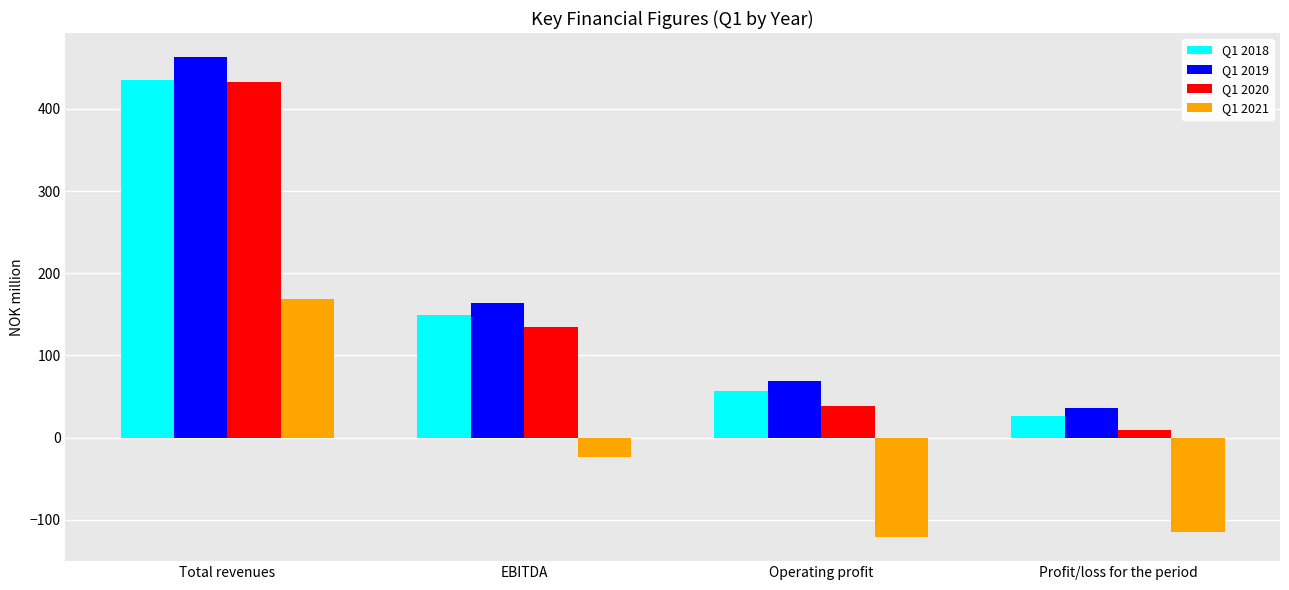

What is the total value across all series at Profit/loss for the period?

-44